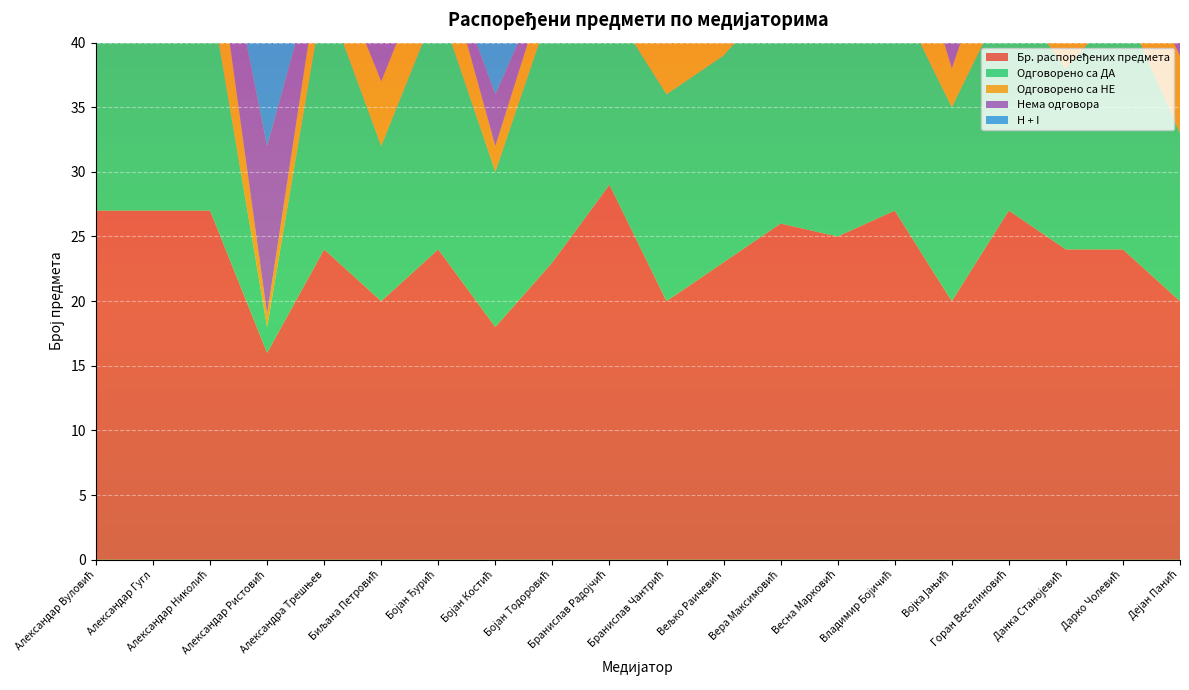

Reading left to right, extract all data points from this chart.

Бр. распоређених предмета: Александар Вуловић=27	Александар Гугл=27	Александар Николић=27	Александар Ристовић=16	Александра Трешњев=24	Биљана Петровић=20	Бојан Ђурић=24	Бојан Костић=18	Бојан Тодоровић=23	Бранислав Радојчић=29	Бранислав Чантрић=20	Вељко Раичевић=23	Вера Максимовић=26	Весна Марковић=25	Владимир Бојичић=27	Војка Јањић=20	Горан Веселиновић=27	Данка Станојевић=24	Дарко Чолевић=24	Дејан Панић=20
Одговорено са ДА: Александар Вуловић=18	Александар Гугл=18	Александар Николић=17	Александар Ристовић=2	Александра Трешњев=20	Биљана Петровић=12	Бојан Ђурић=19	Бојан Костић=12	Бојан Тодоровић=20	Бранислав Радојчић=14	Бранислав Чантрић=16	Вељко Раичевић=16	Вера Максимовић=18	Весна Марковић=15	Владимир Бојичић=17	Војка Јањић=15	Горан Веселиновић=17	Данка Станојевић=14	Дарко Чолевић=19	Дејан Панић=13
Одговорено са НЕ: Александар Вуловић=8	Александар Гугл=9	Александар Николић=7	Александар Ристовић=1	Александра Трешњев=4	Биљана Петровић=5	Бојан Ђурић=5	Бојан Костић=2	Бојан Тодоровић=3	Бранислав Радојчић=13	Бранислав Чантрић=4	Вељко Раичевић=5	Вера Максимовић=8	Весна Марковић=6	Владимир Бојичић=9	Војка Јањић=3	Горан Веселиновић=7	Данка Станојевић=6	Дарко Чолевић=5	Дејан Панић=6
Нема одговора: Александар Вуловић=1	Александар Гугл=0	Александар Николић=3	Александар Ристовић=13	Александра Трешњев=0	Биљана Петровић=3	Бојан Ђурић=0	Бојан Костић=4	Бојан Тодоровић=0	Бранислав Радојчић=2	Бранислав Чантрић=0	Вељко Раичевић=2	Вера Максимовић=0	Весна Марковић=4	Владимир Бојичић=1	Војка Јањић=2	Горан Веселиновић=3	Данка Станојевић=4	Дарко Чолевић=0	Дејан Панић=1
H + I: Александар Вуловић=19	Александар Гугл=18	Александар Николић=20	Александар Ристовић=15	Александра Трешњев=20	Биљана Петровић=15	Бојан Ђурић=19	Бојан Костић=16	Бојан Тодоровић=20	Бранислав Радојчић=16	Бранислав Чантрић=16	Вељко Раичевић=18	Вера Максимовић=18	Весна Марковић=19	Владимир Бојичић=18	Војка Јањић=17	Горан Веселиновић=20	Данка Станојевић=18	Дарко Чолевић=19	Дејан Панић=14